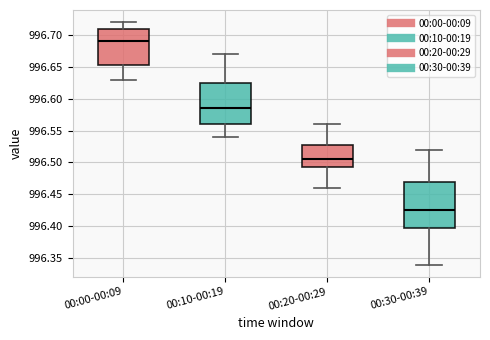

Where does the median line of the box for 00:10-00:19 sit on the y-axis? The values are not printed on the chart, so give them approximately, as read against the axis.

996.585